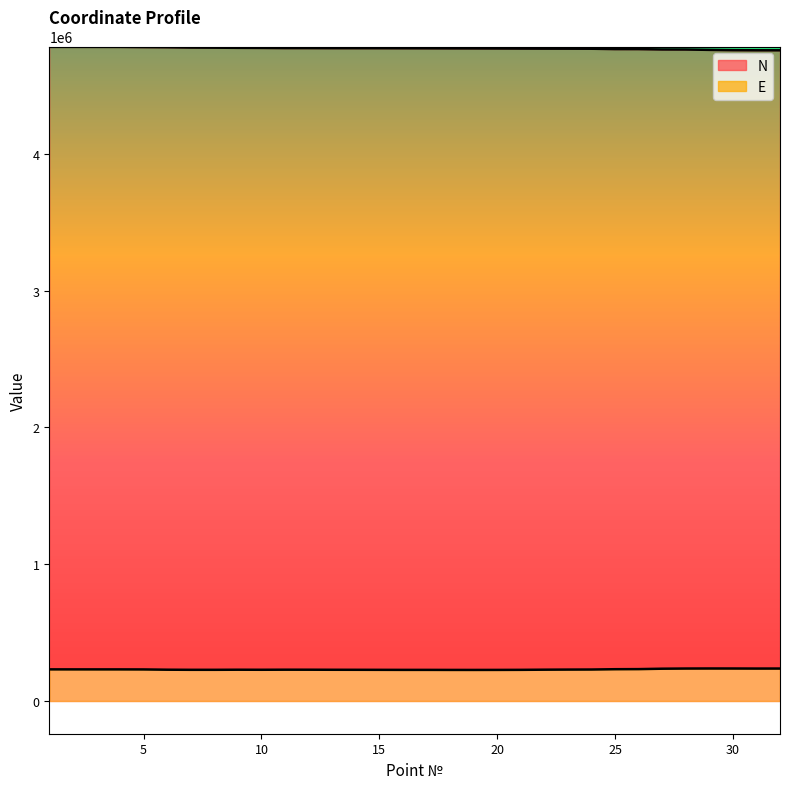

How many data points in E are less than 228865?

16